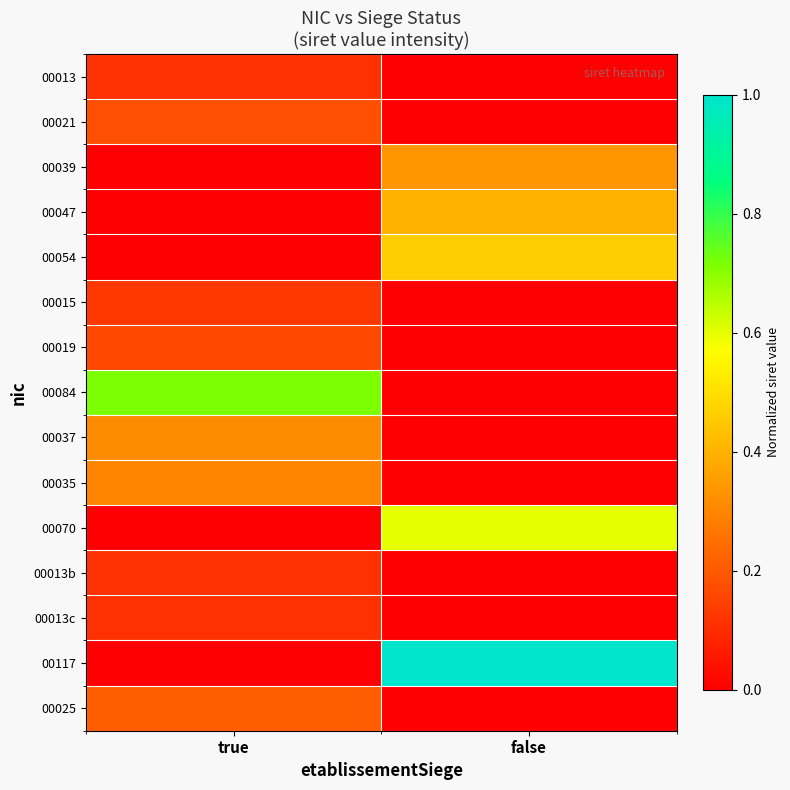

Which has a higher value, false or true?

true